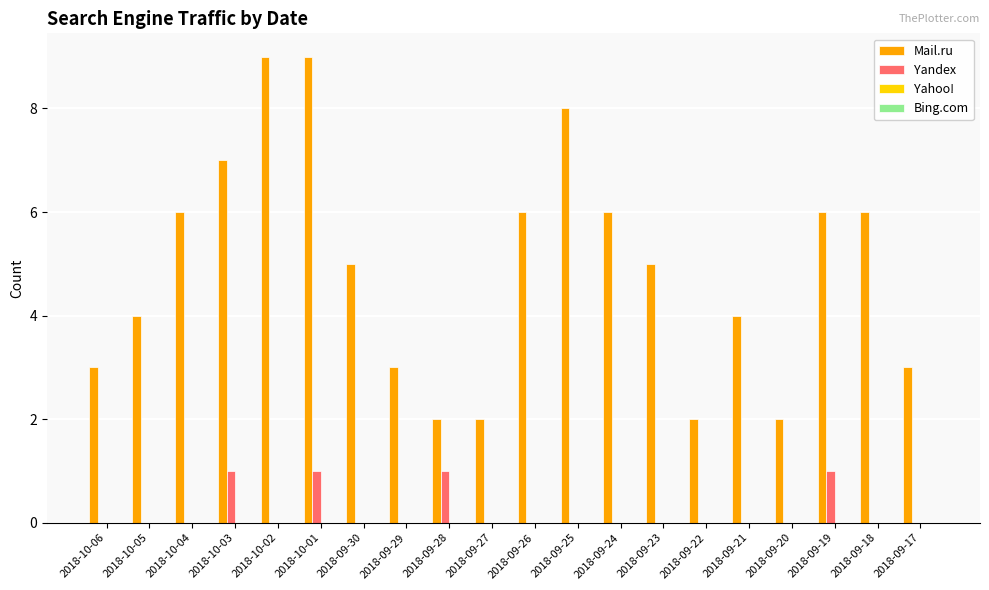

Which series has the largest total across all categories?

Mail.ru